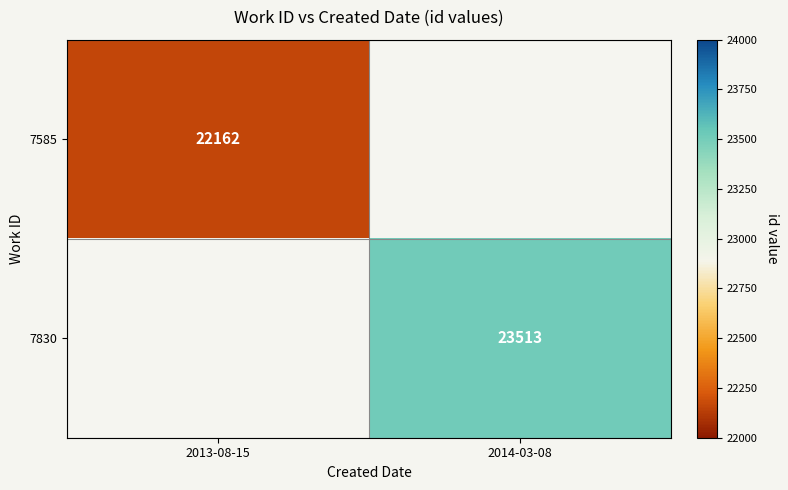

The value of 7585 at 2013-08-15 is 22162. True or false?

True